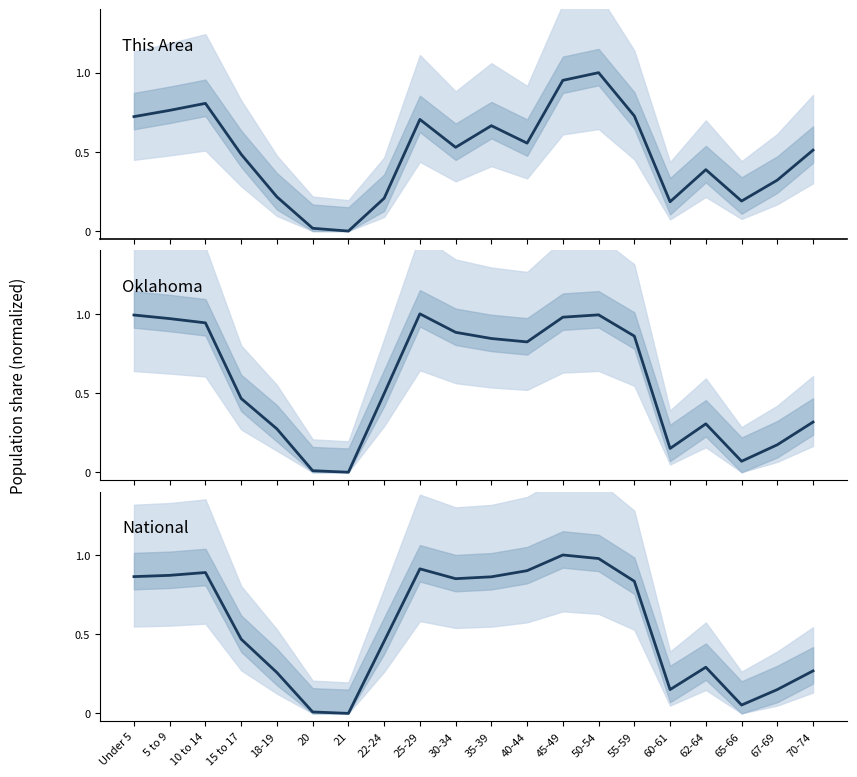

Between 45-49 and 65-66, which series saw the biggest shift?

National